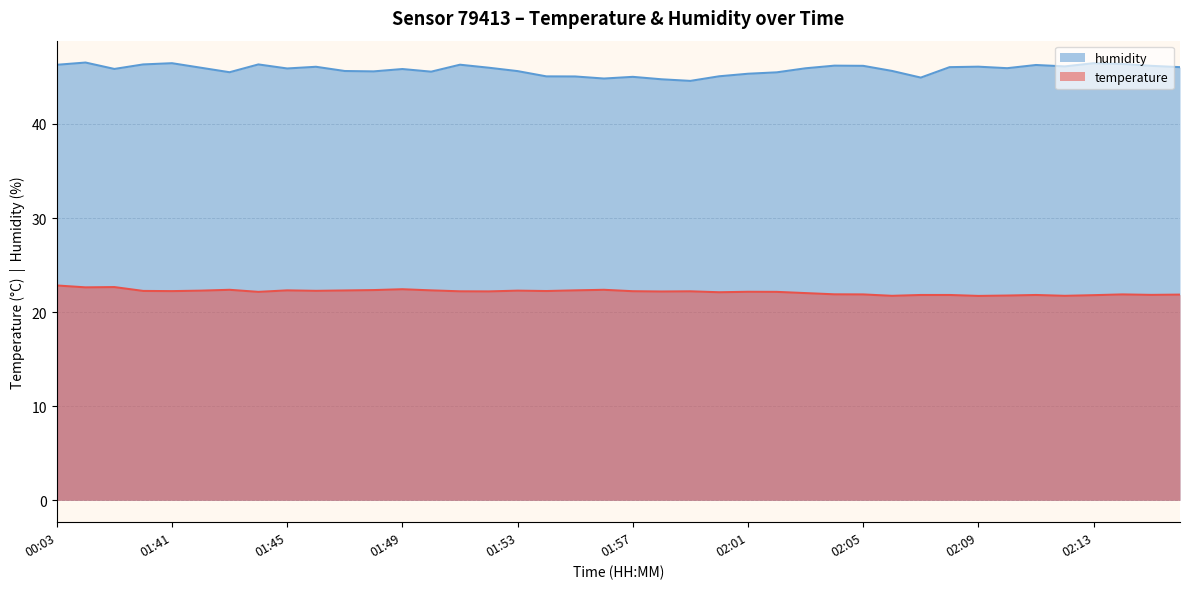

How many interior local valleys does the humidity series have?

10